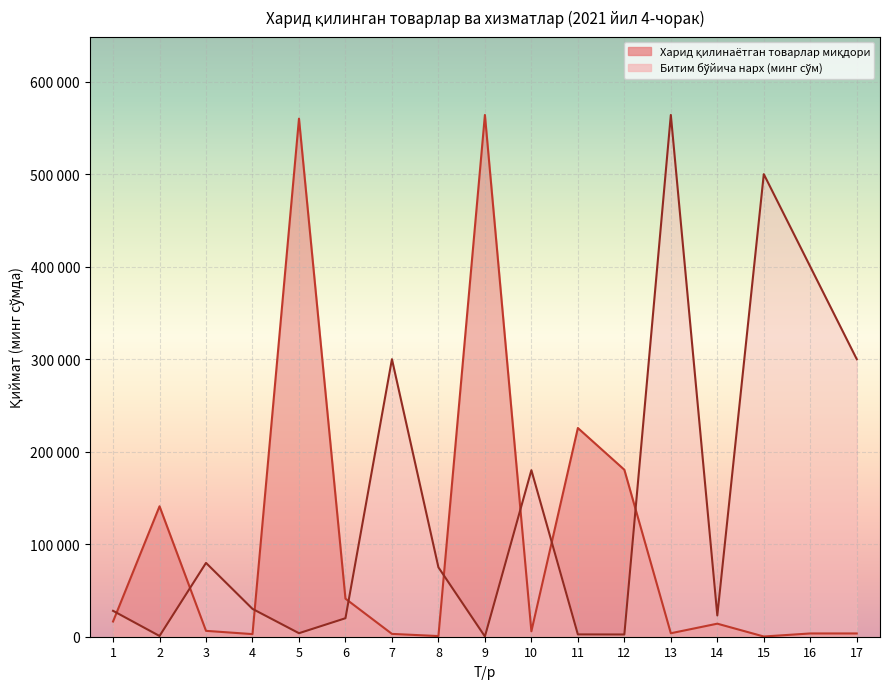

What is the maximum value for Битим бўйича нарх (минг сўм)?

564000.0